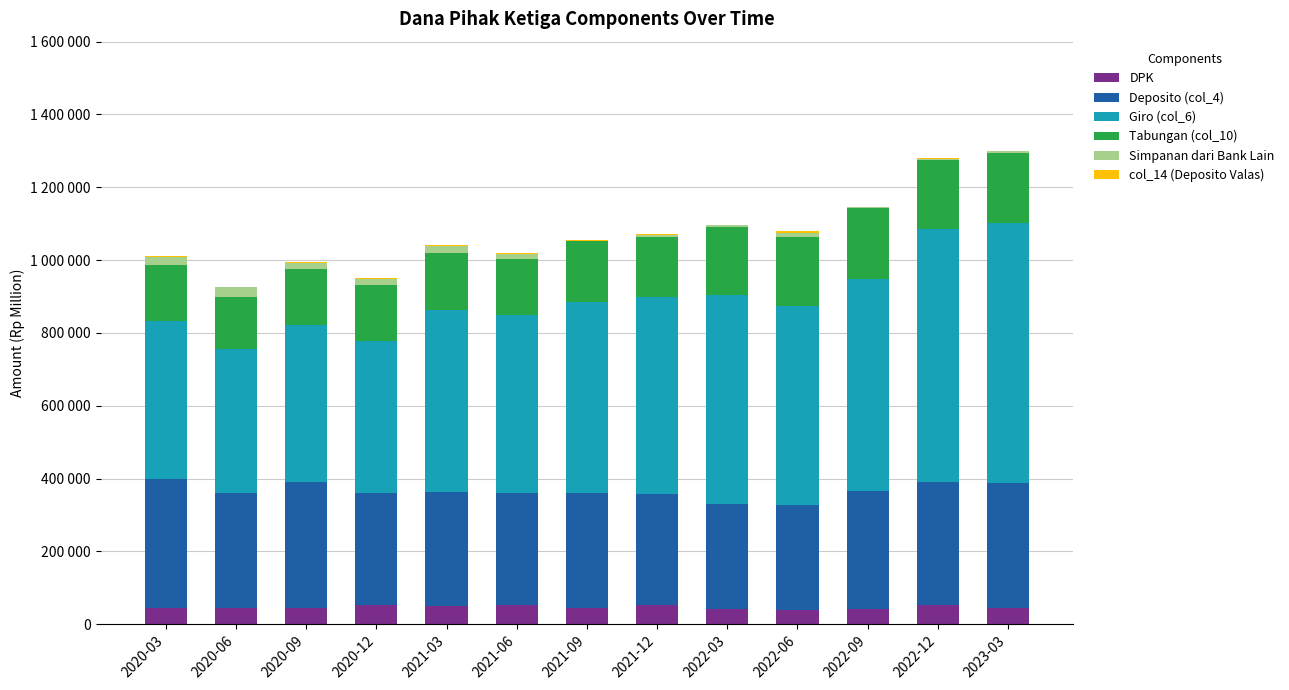

What are all the series names shown in the legend?

DPK, Deposito (col_4), Giro (col_6), Tabungan (col_10), Simpanan dari Bank Lain, col_14 (Deposito Valas)